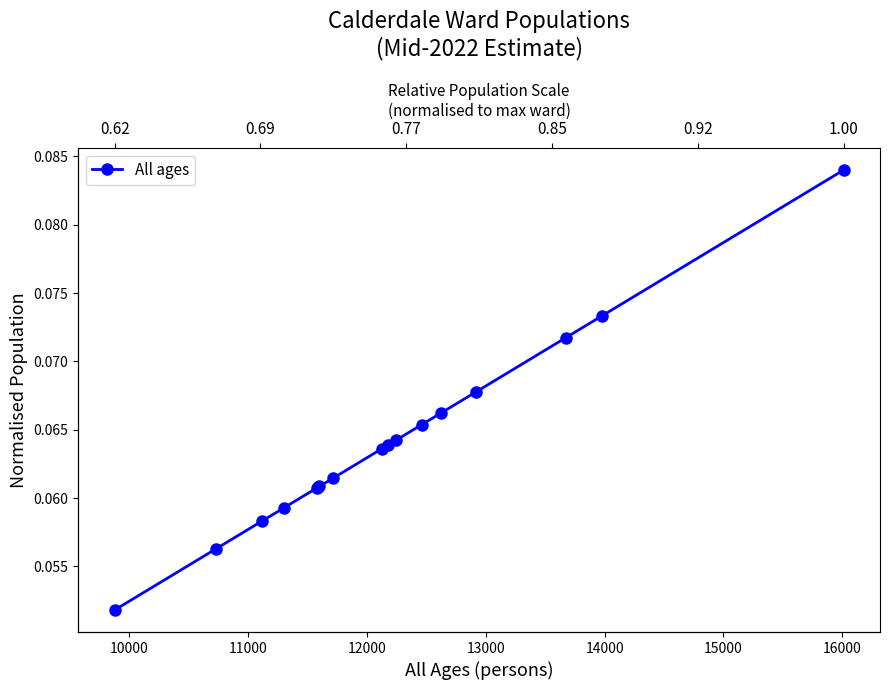

What is the average value?

0.1